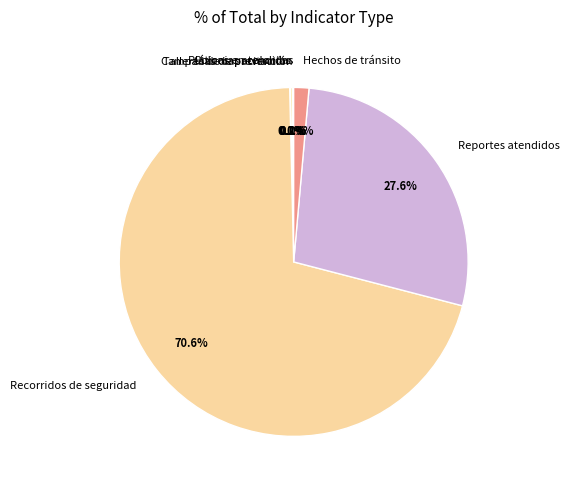

Which category has the biggest portion of the pie?

Recorridos de seguridad